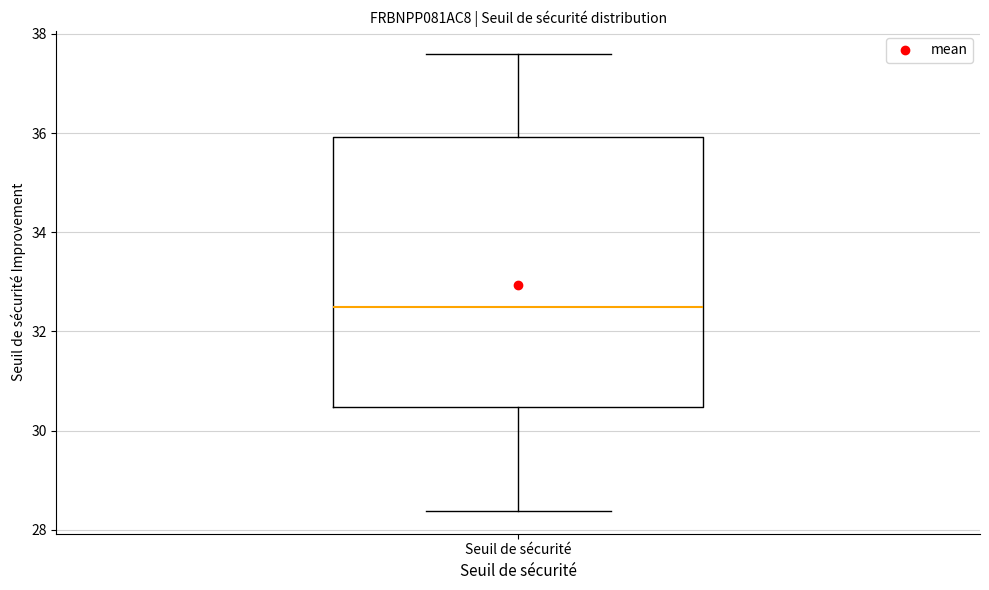

Where does the upper whisker of the box for Seuil de sécurité end on the y-axis? The values are not printed on the chart, so give them approximately, as read against the axis.

37.6